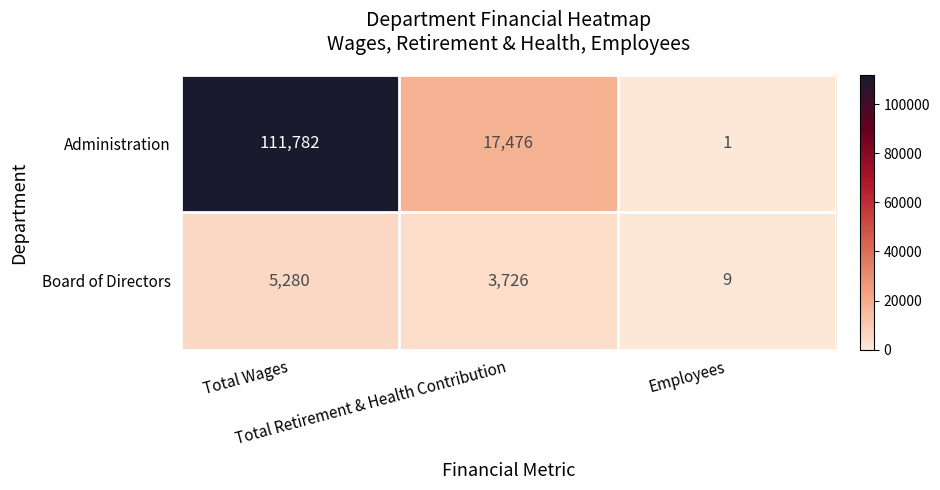

What is the minimum value for Board of Directors?

9